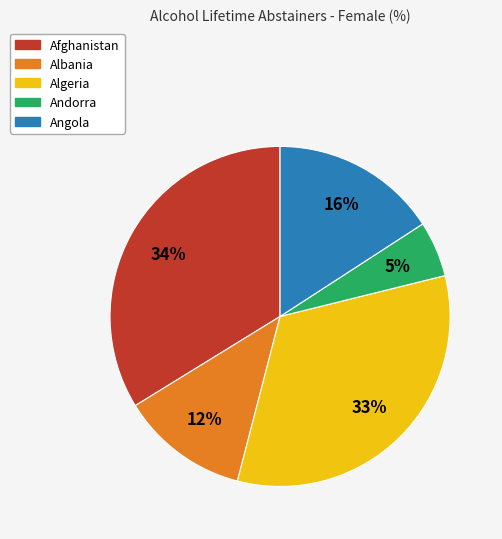

To the nearest percent, what is the combined percentage of Angola and Albania?

28%